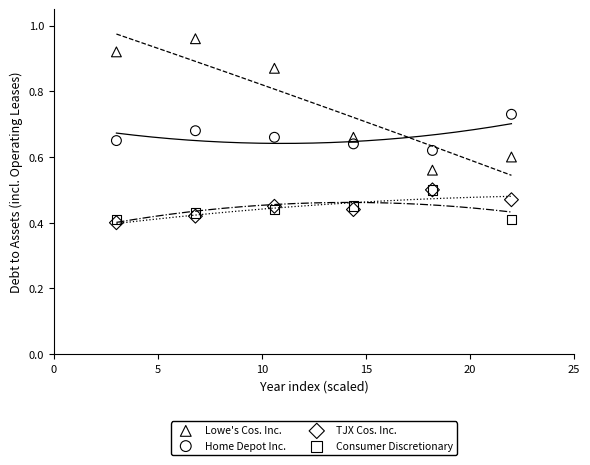

Which series has the largest Y range (max minus min)?

Lowe's Cos. Inc.